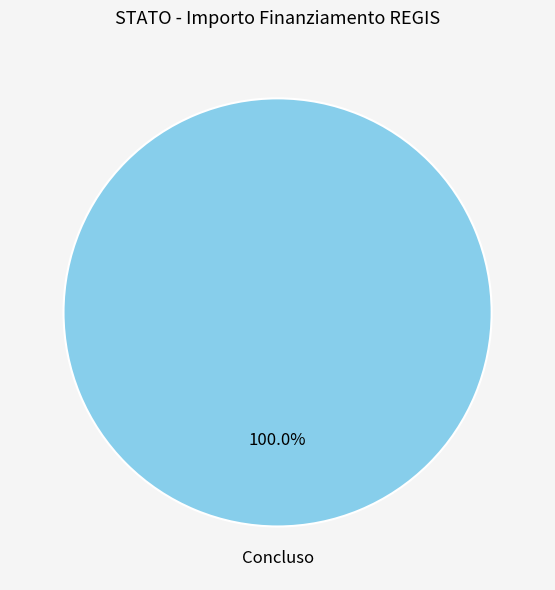

Is there a majority slice in this chart?

Yes